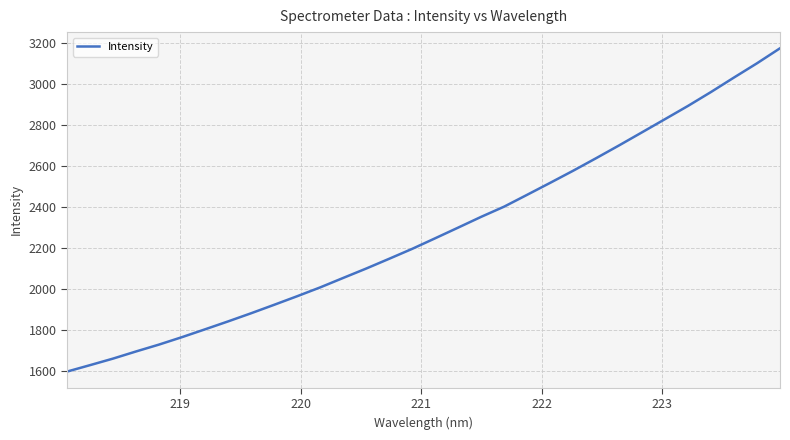

What is the smallest value displayed?

1599.4